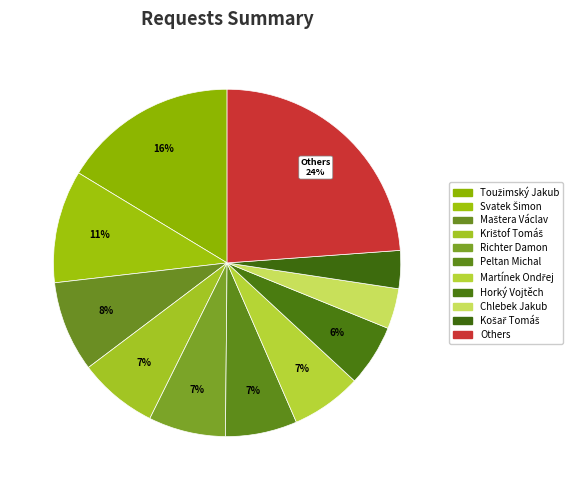

How many slices are in this pie chart?

11